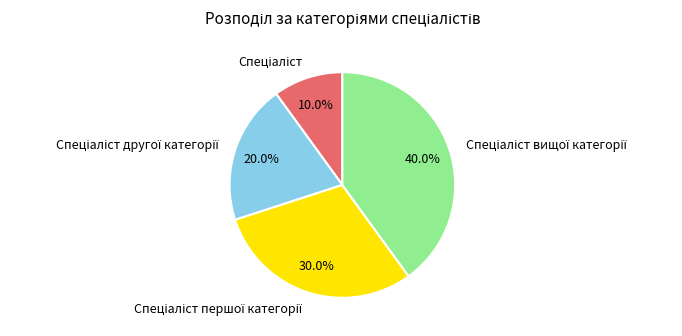

Does any single category account for the majority?

No